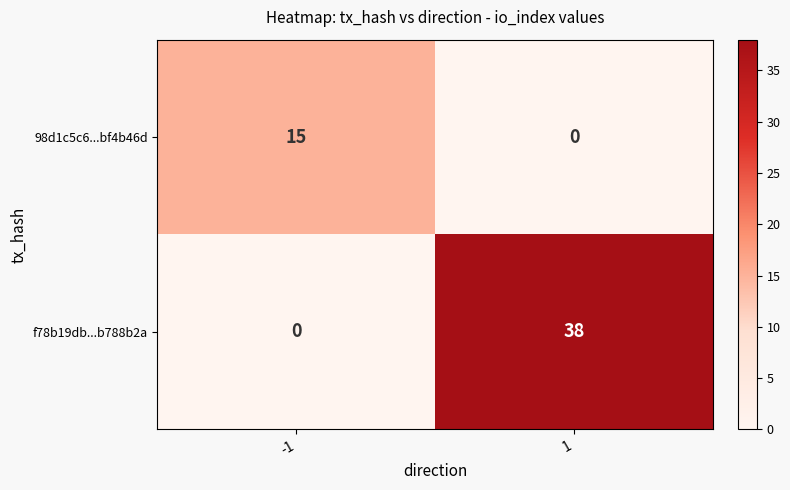

At 1, list the series in order from largest to smallest.

f78b19db...b788b2a, 98d1c5c6...bf4b46d